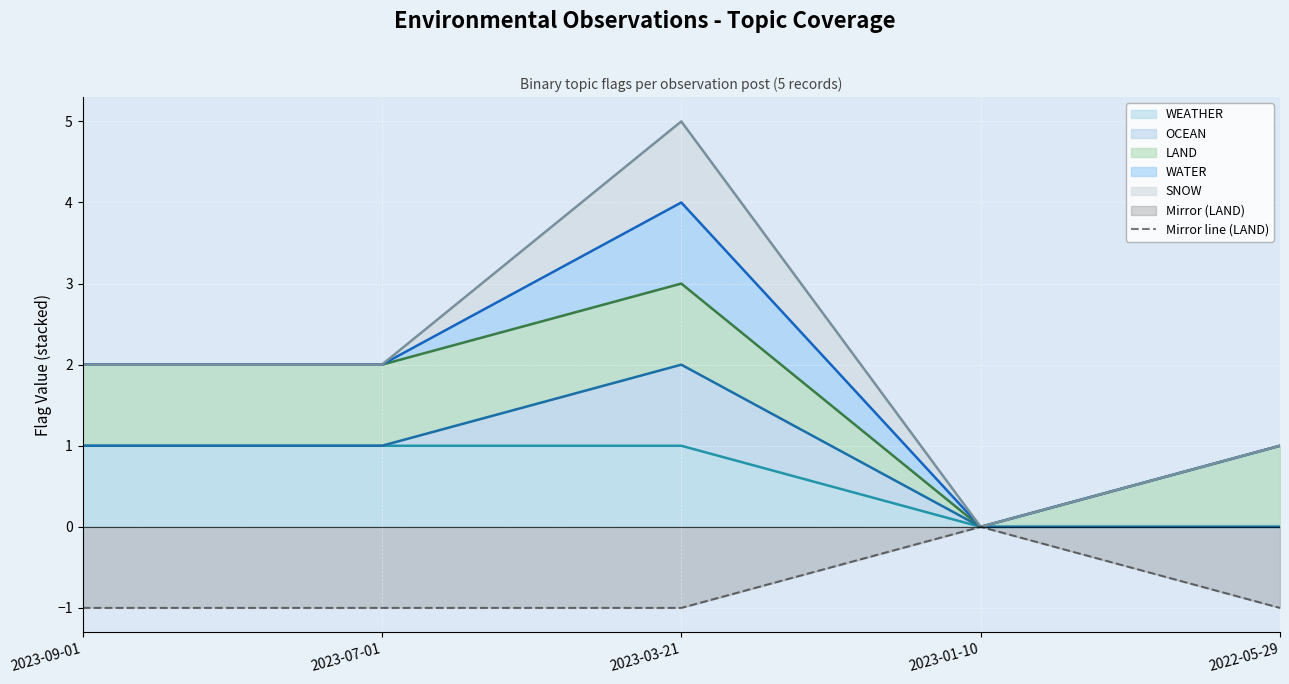

Is it true that the value at 2023-09-01 is -1?

False